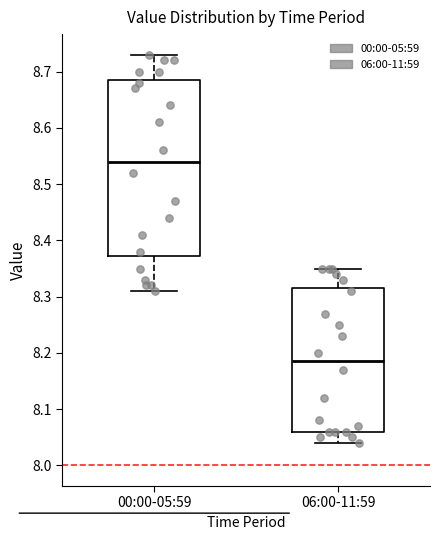

Which box has the lowest median line?

06:00-11:59